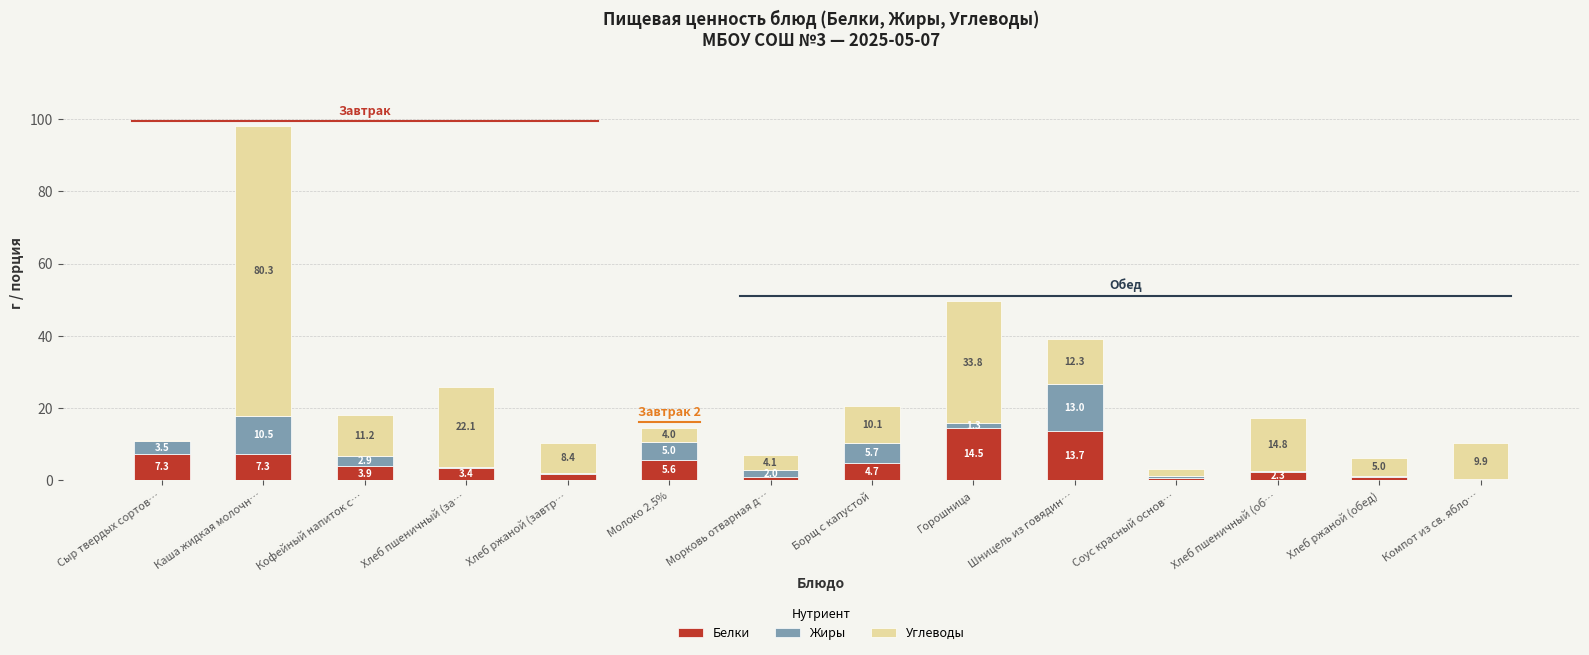

At which category is the sum across all series the highest?

Каша жидкая молочн…